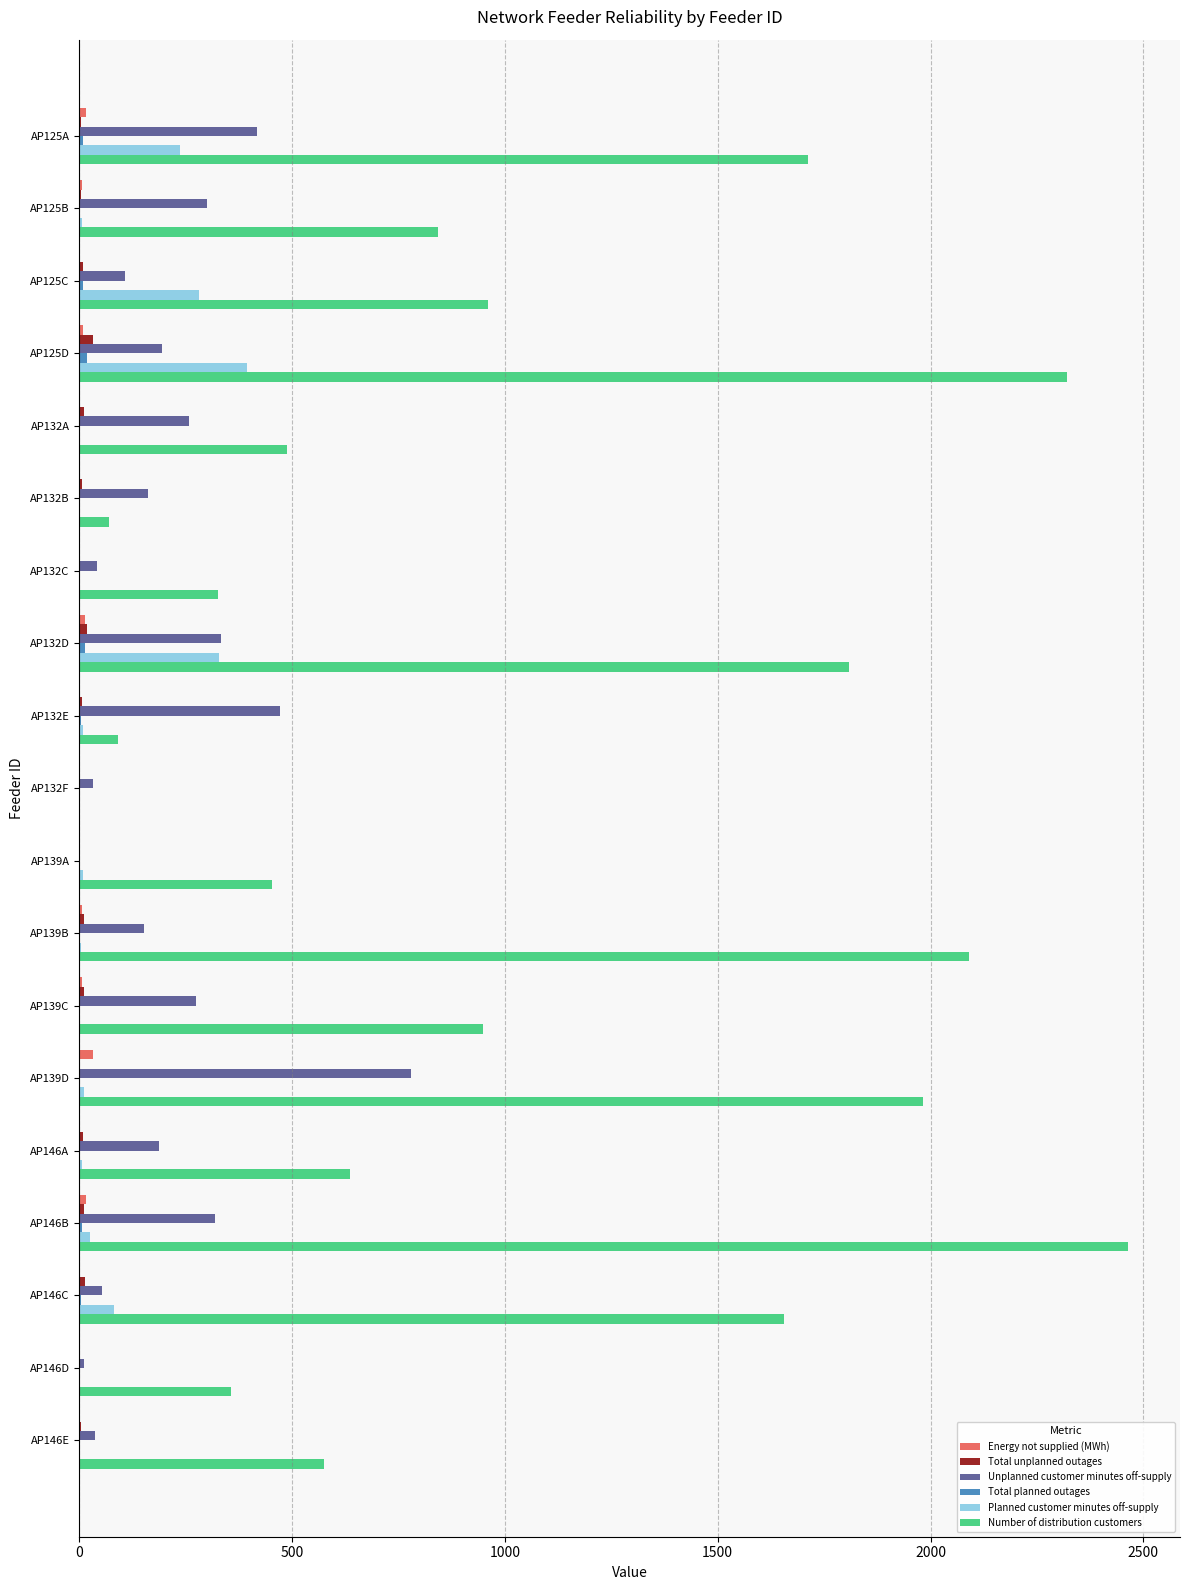

Between AP146C and AP146D, which series saw the biggest shift?

Number of distribution customers